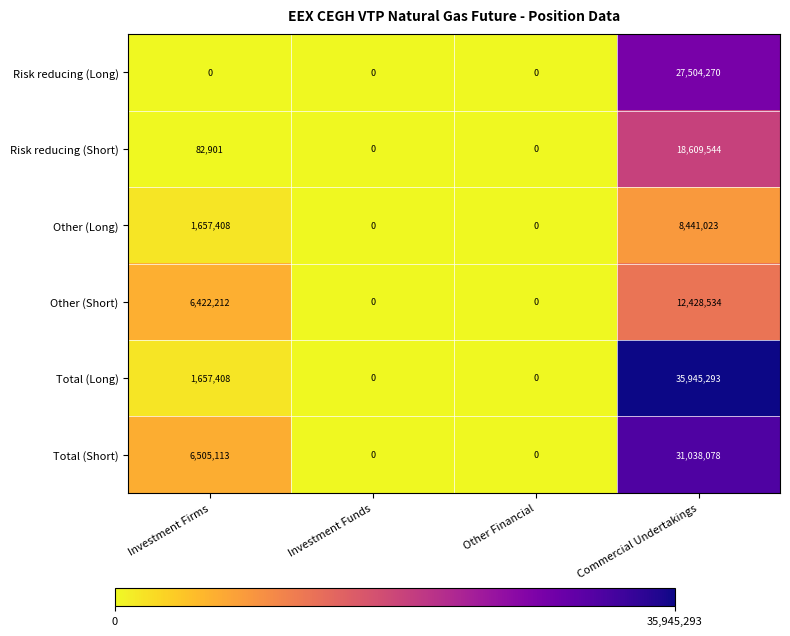

Reading left to right, what are all the values shown in this chart?

Risk reducing (Long): Investment Firms=0	Investment Funds=0	Other Financial=0	Commercial Undertakings=27504270
Risk reducing (Short): Investment Firms=82901	Investment Funds=0	Other Financial=0	Commercial Undertakings=18609544
Other (Long): Investment Firms=1657408	Investment Funds=0	Other Financial=0	Commercial Undertakings=8441023
Other (Short): Investment Firms=6422212	Investment Funds=0	Other Financial=0	Commercial Undertakings=12428534
Total (Long): Investment Firms=1657408	Investment Funds=0	Other Financial=0	Commercial Undertakings=35945293
Total (Short): Investment Firms=6505113	Investment Funds=0	Other Financial=0	Commercial Undertakings=31038078